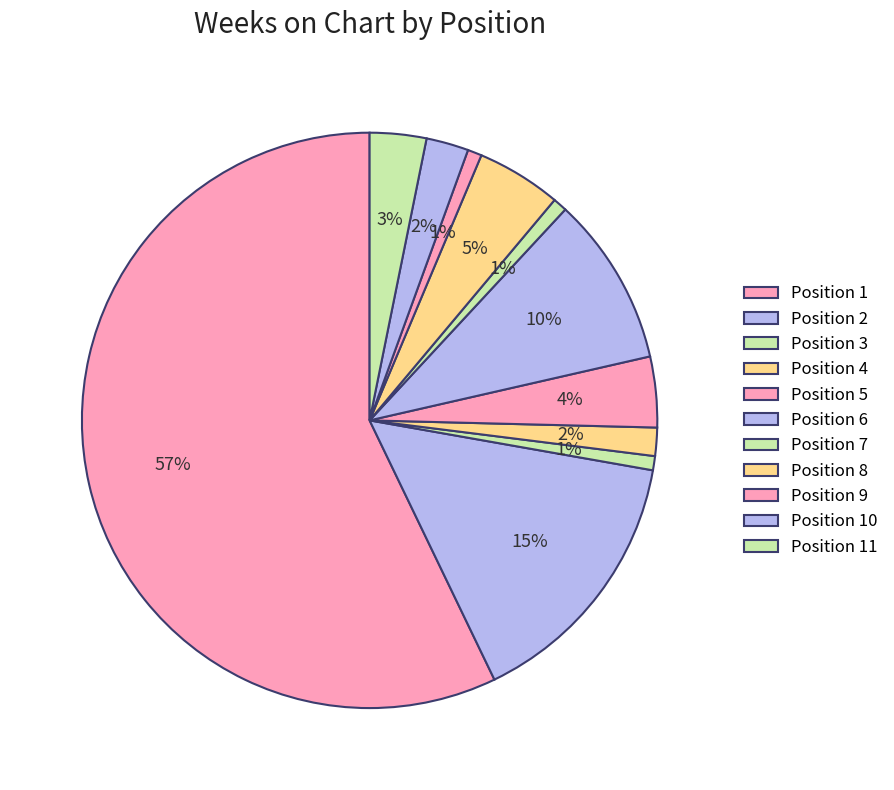

How many segments does this pie chart have?

11